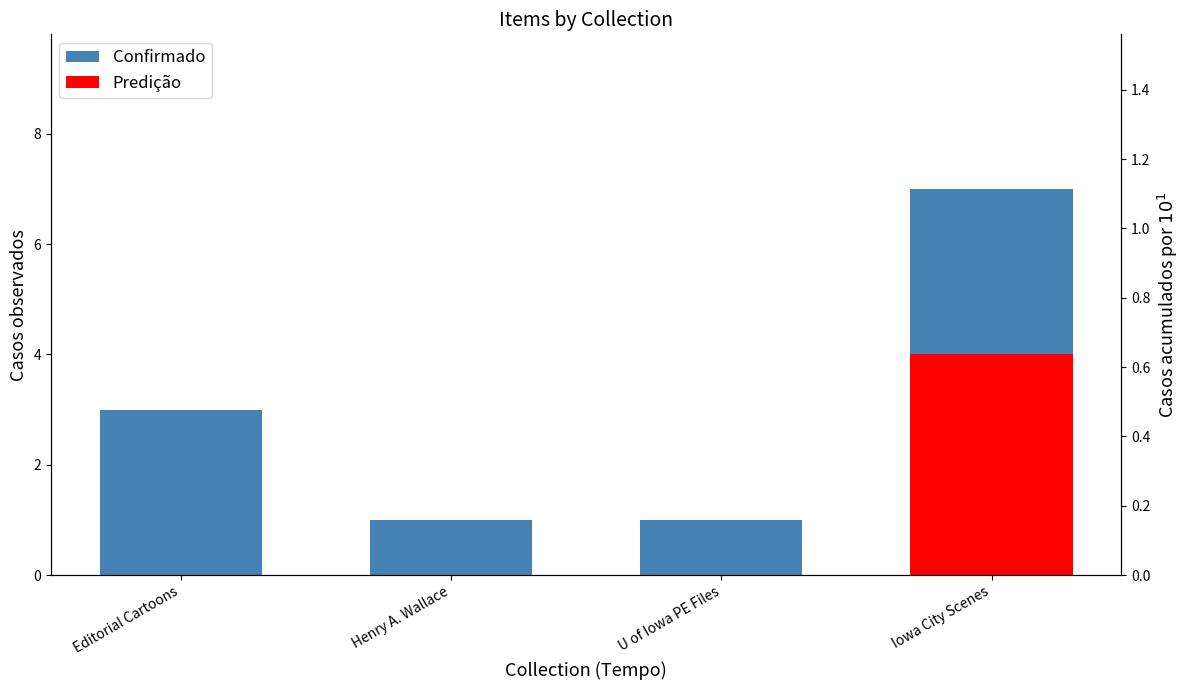

Count the number of values greater than 3.

1